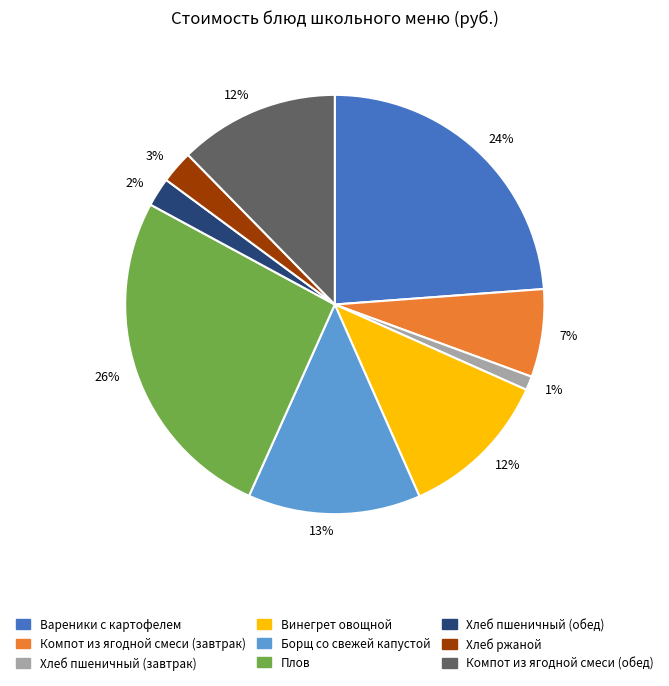

To the nearest percent, what is the average slice percentage?

11%